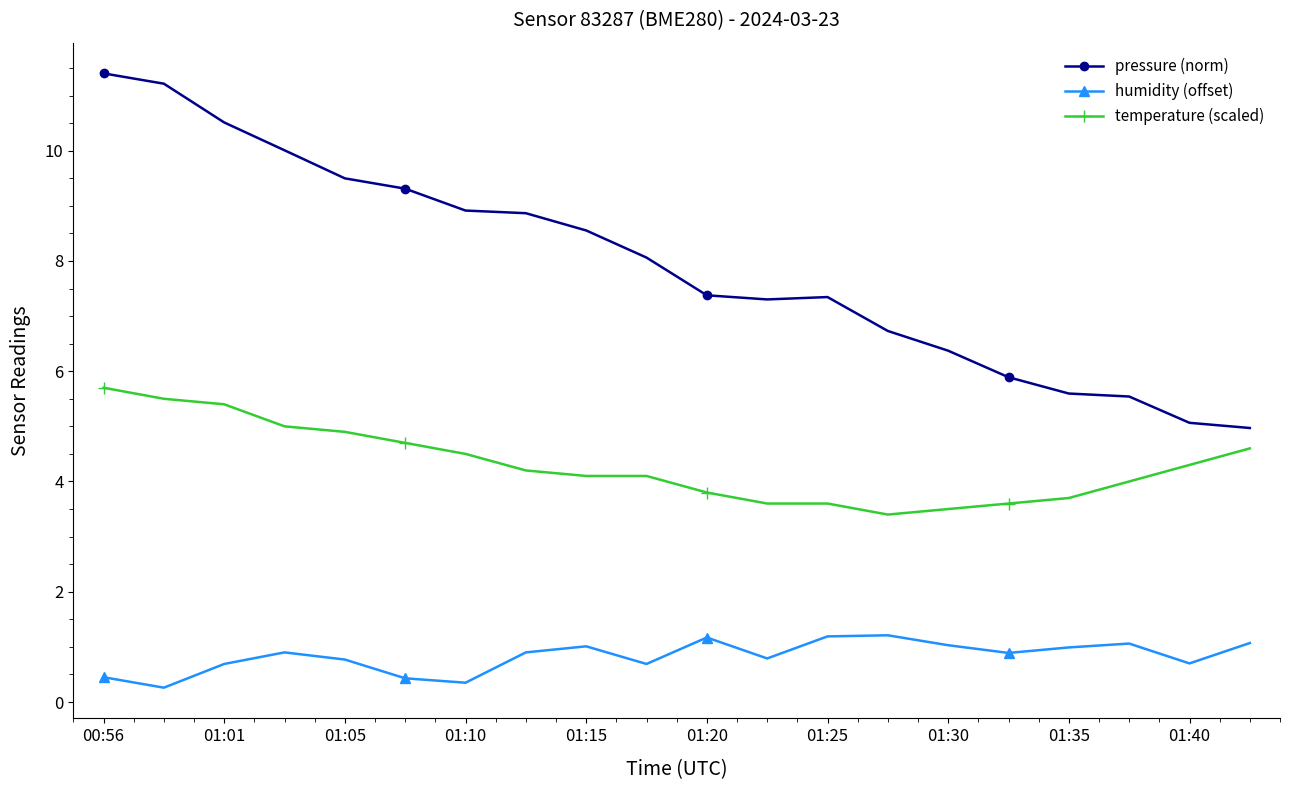

List the series in order of their peak value, highest first.

pressure (norm), temperature (scaled), humidity (offset)